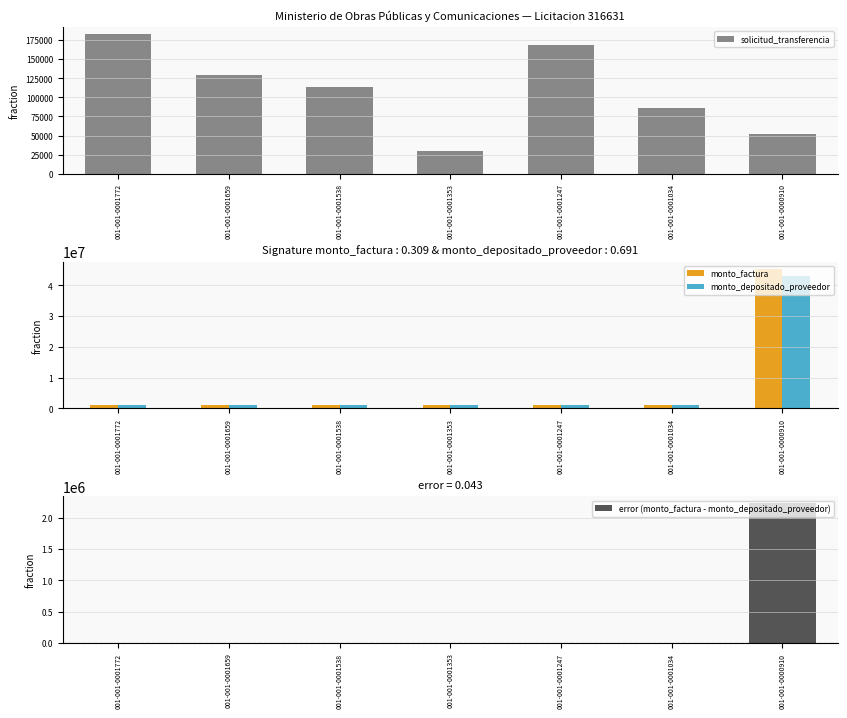

What is the greatest value displayed?

45413000